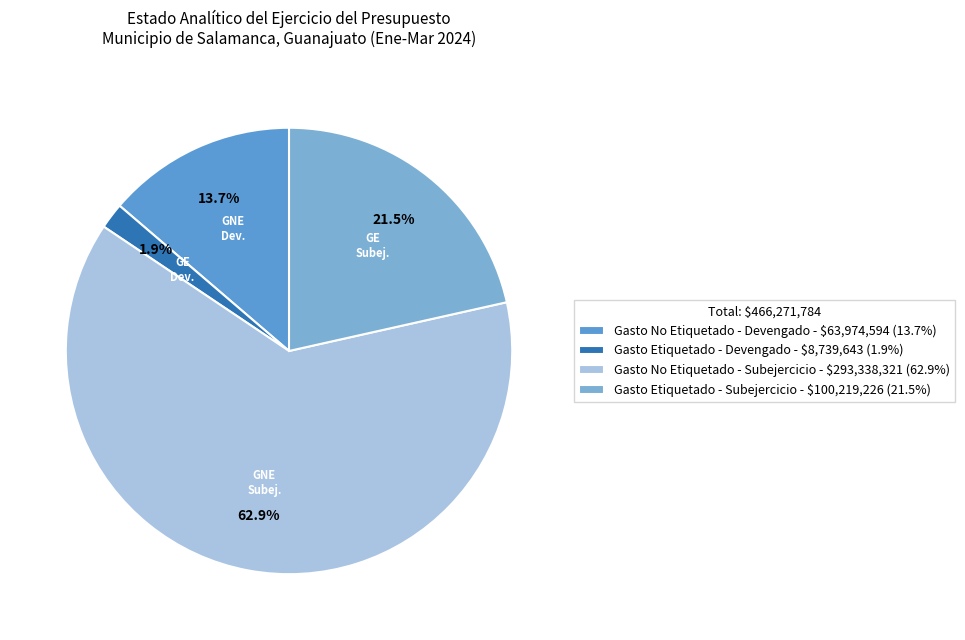

What is the largest slice in the pie chart?

Gasto No Etiquetado - Subejercicio